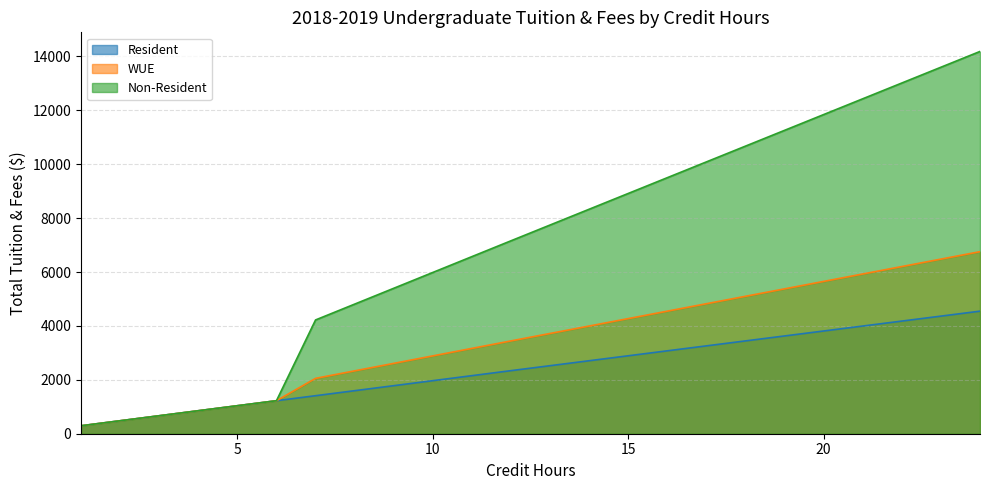

What is the difference between the highest and lowest values at 7?

2810.6